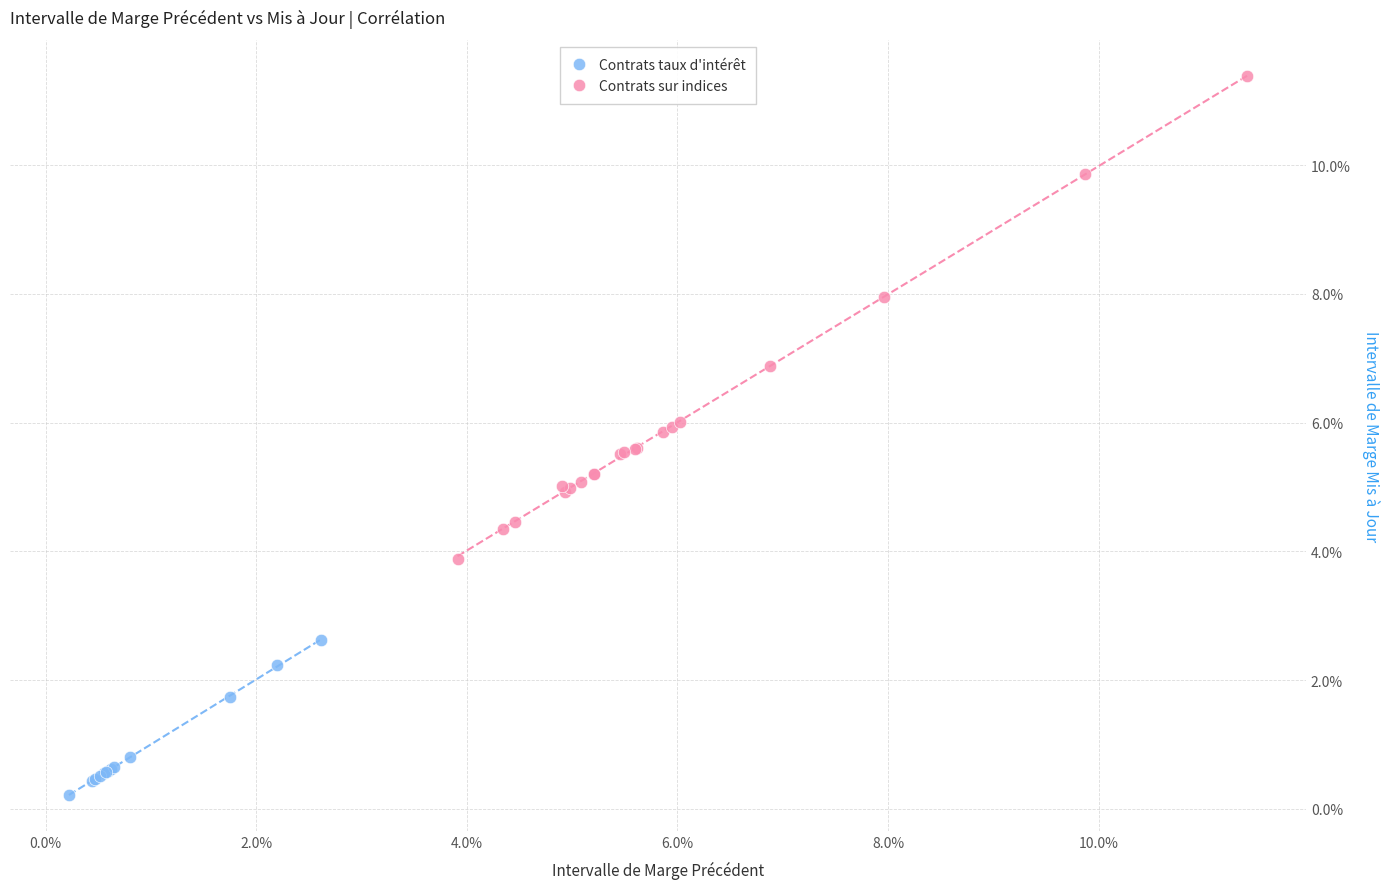

Which series contains the lowest Y value?

Contrats taux d'intérêt